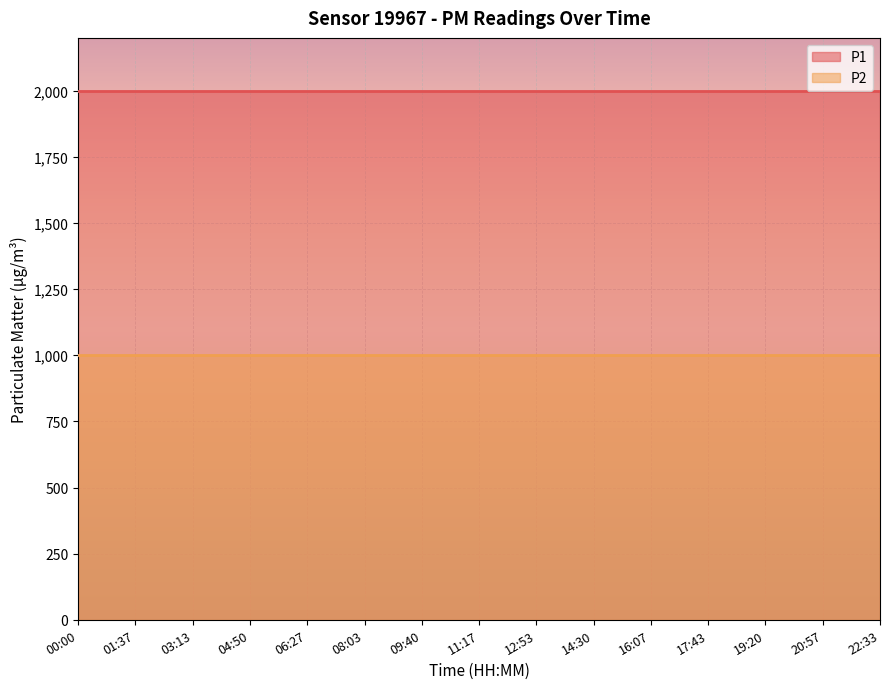

Which series changed the most between 11:17 and 19:20?

P1